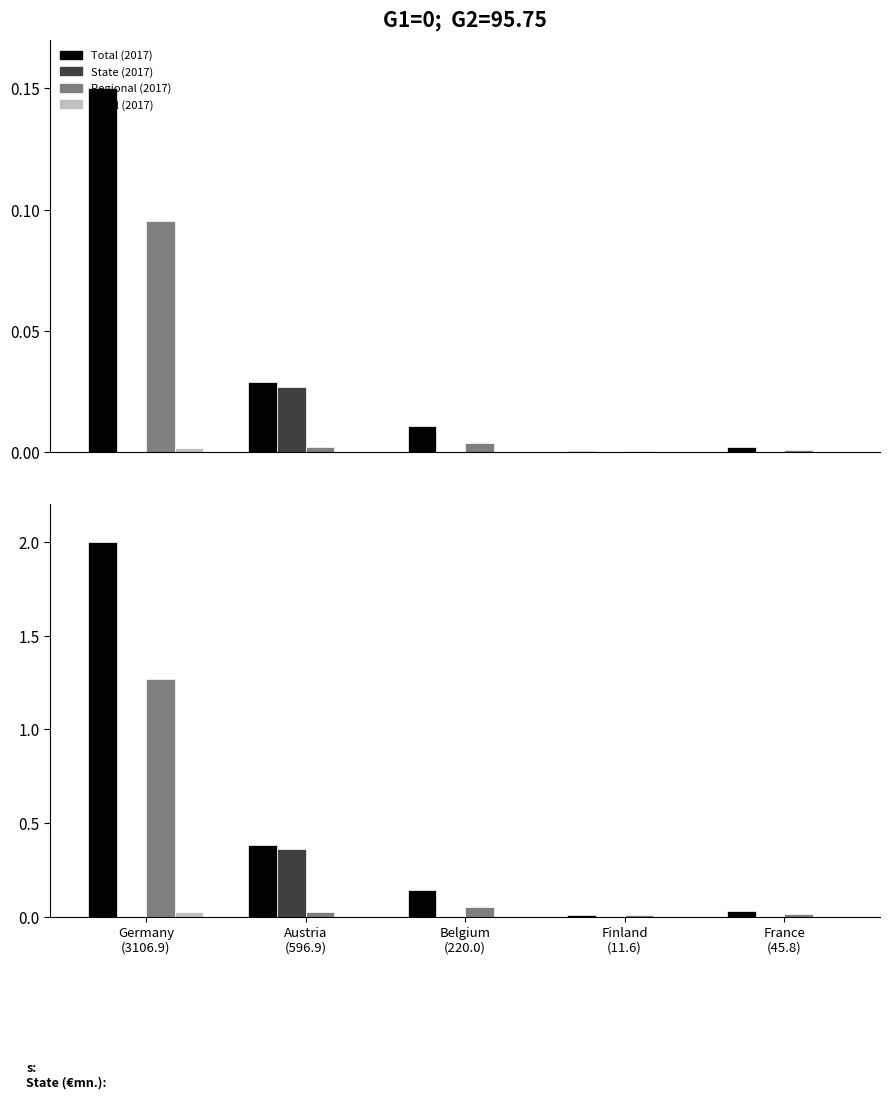

Which series has the widest spread of values?

Total (2017)